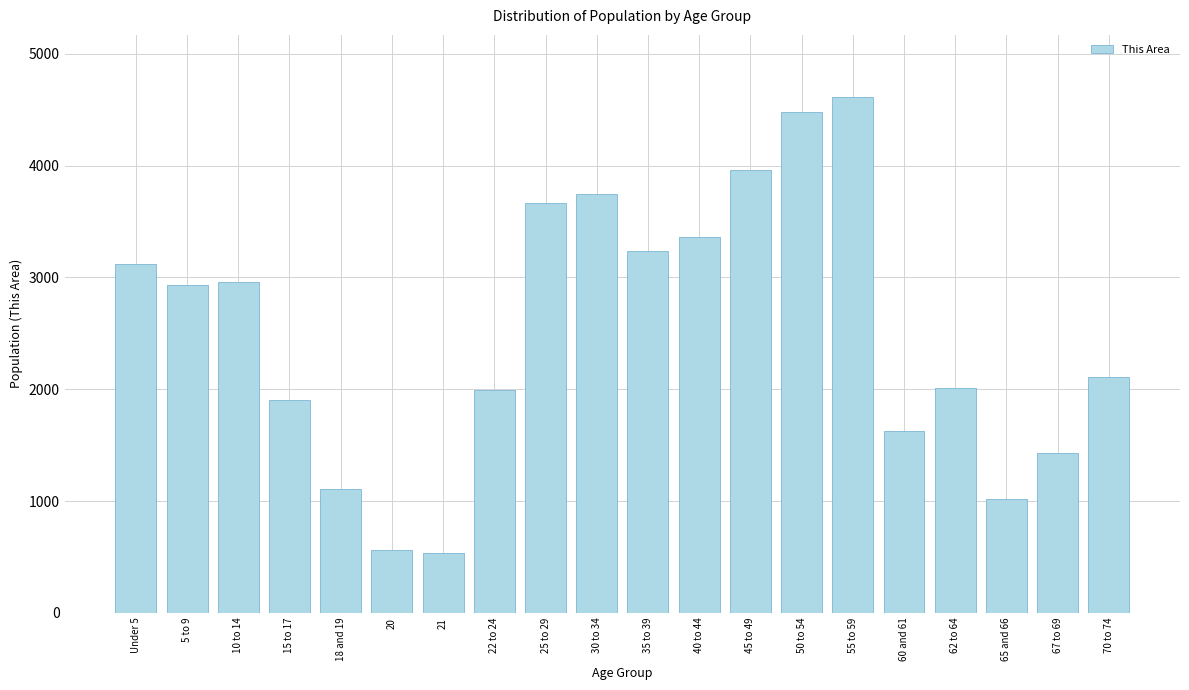

Is it true that the value at 5 to 9 is 2935?

True